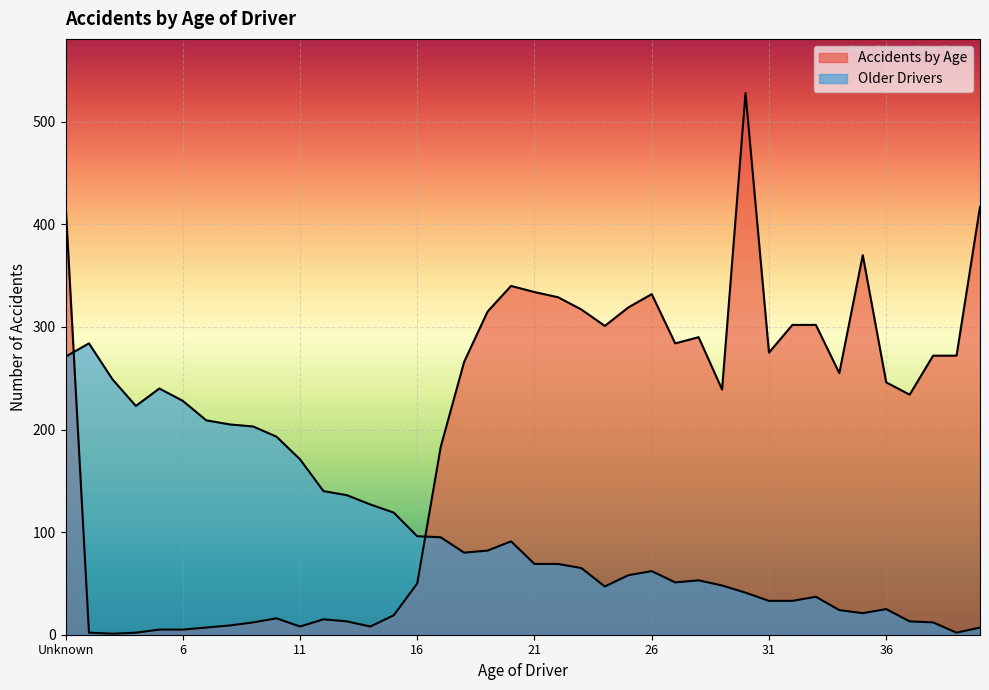

Is it true that Older Drivers equals 17 at 32?

False